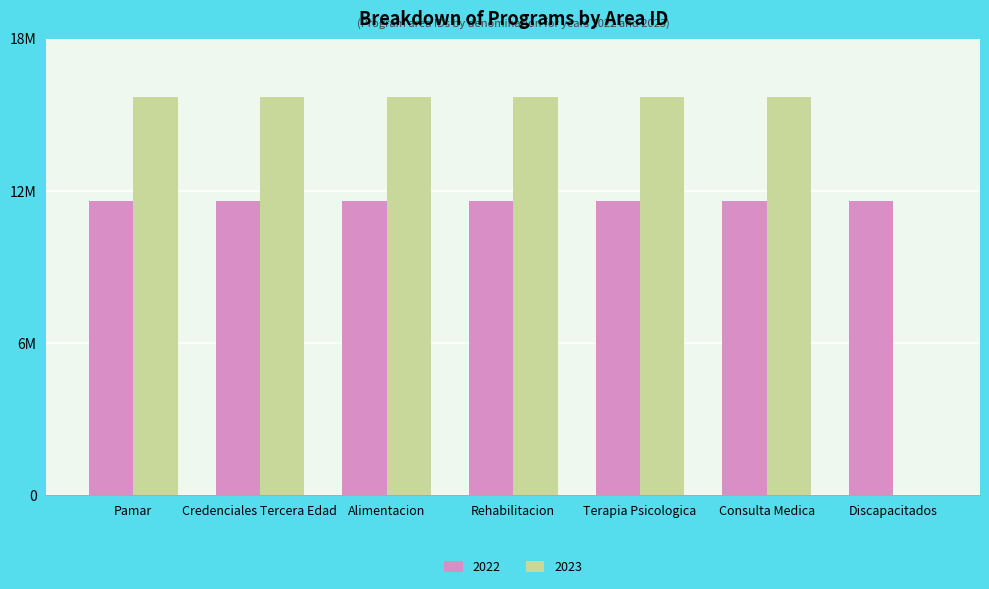

Rank the categories by 2022 value from lowest to highest.

Credenciales Tercera Edad, Pamar, Discapacitados, Alimentacion, Rehabilitacion, Terapia Psicologica, Consulta Medica